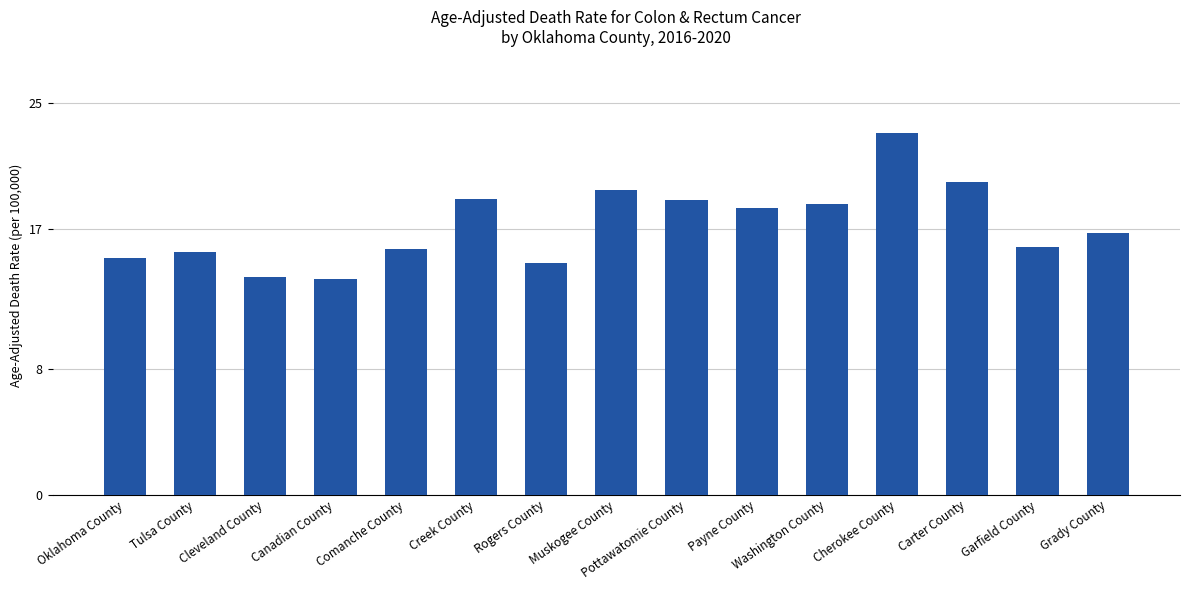

What is the difference between the second highest and second lowest values?

6.1